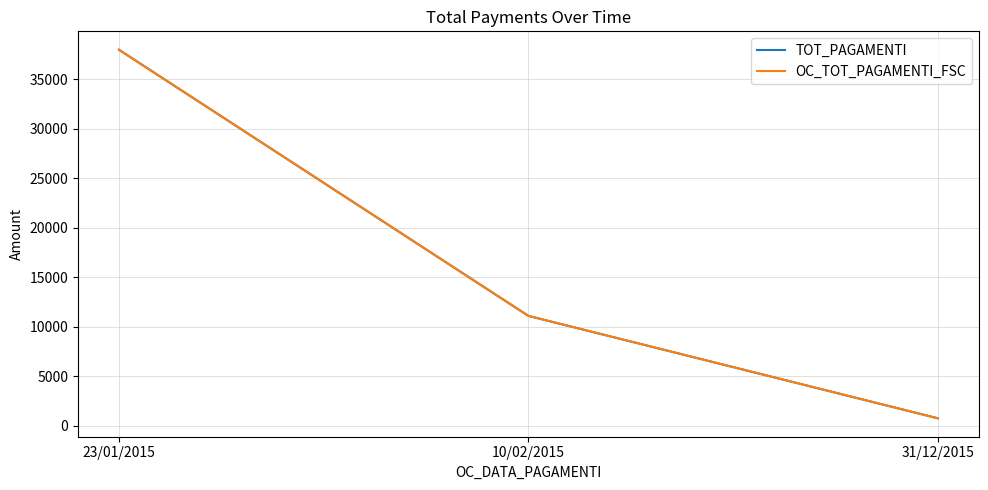

Does the chart have visible grid lines?

Yes